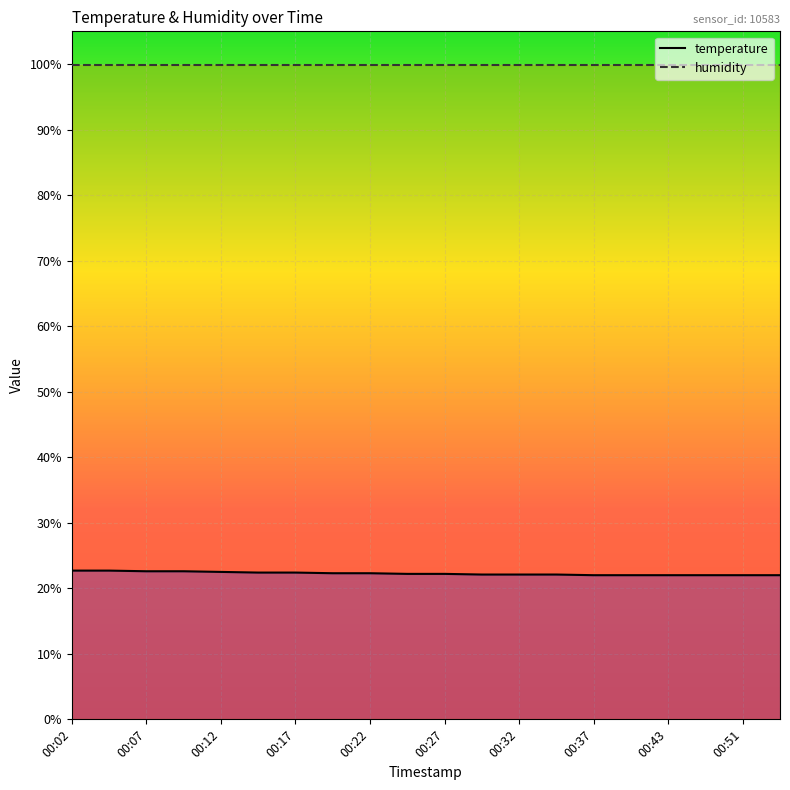

Does the chart display data point markers on the line(s)?

No